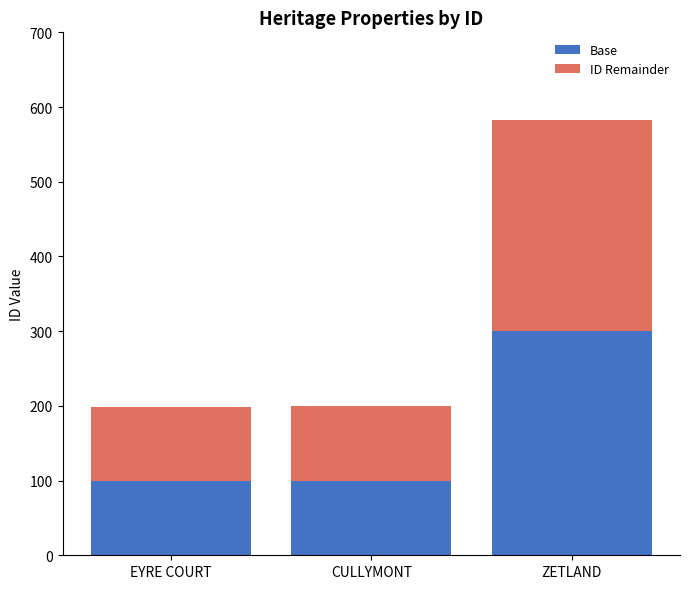

True or false: Base has a value of 170 at ZETLAND.

False